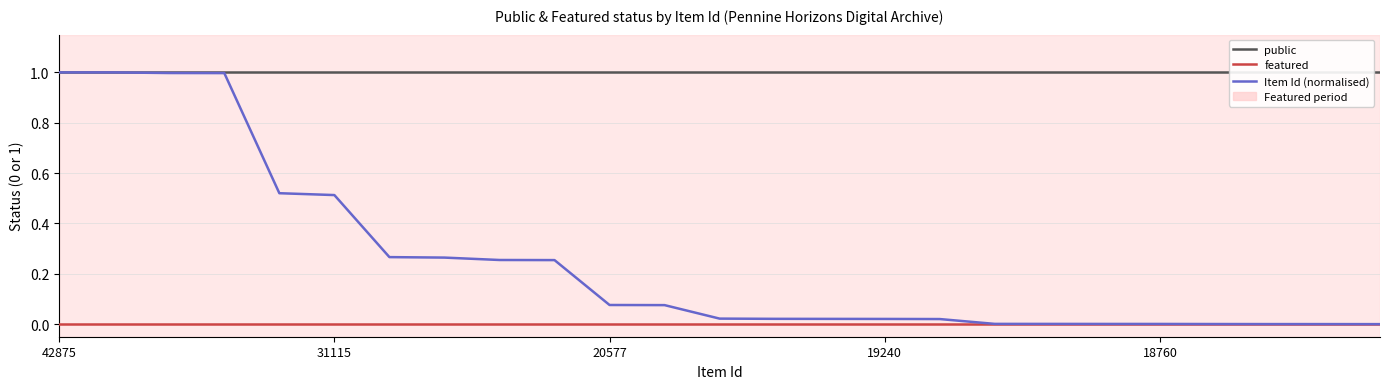

How many data points does each series have?

25